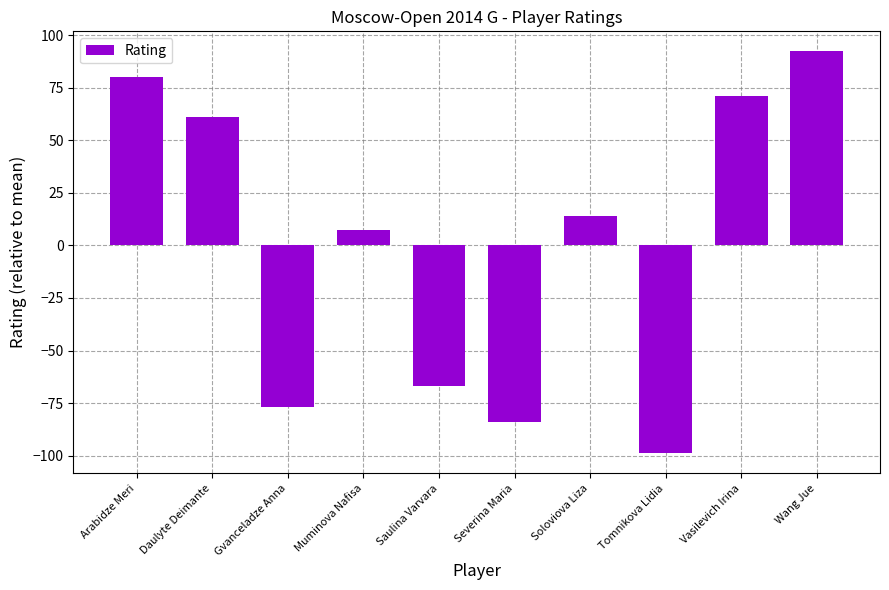

What is the value of the 5th bar from the left?

-66.8